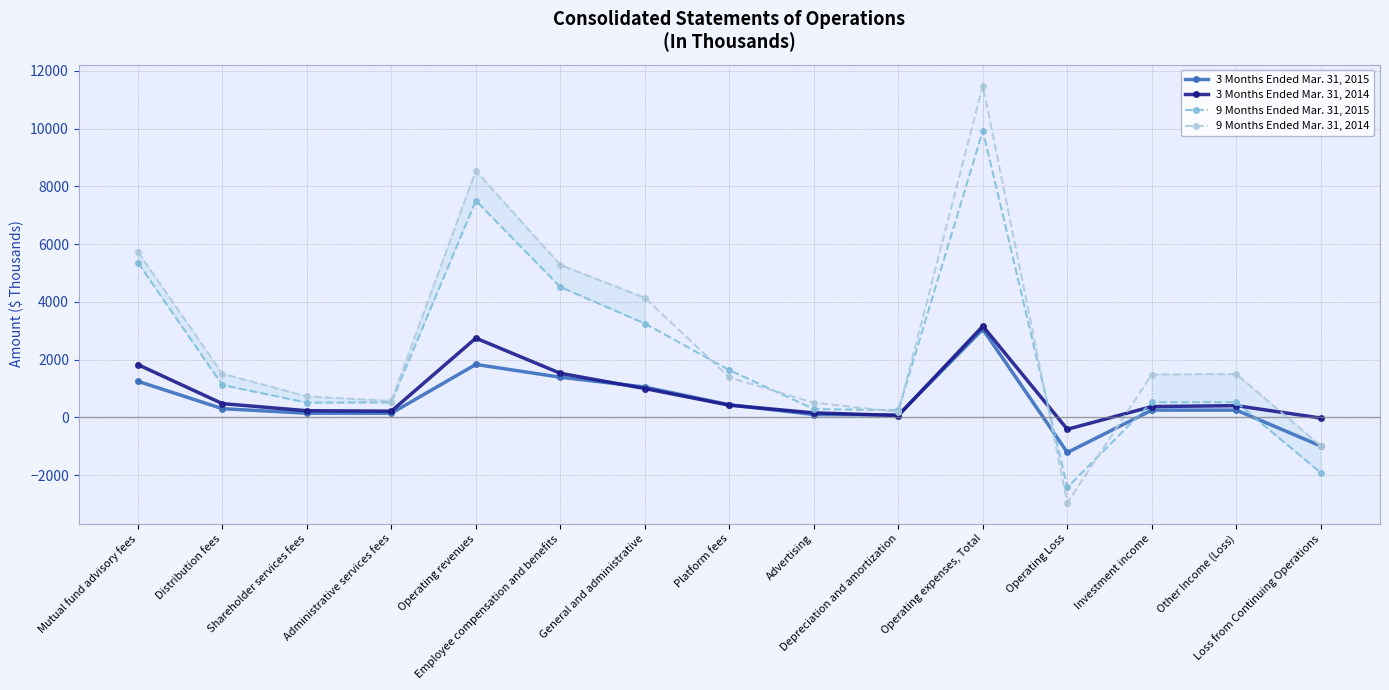

True or false: 9 Months Ended Mar. 31, 2014 has a value of 886 at Administrative services fees.

False